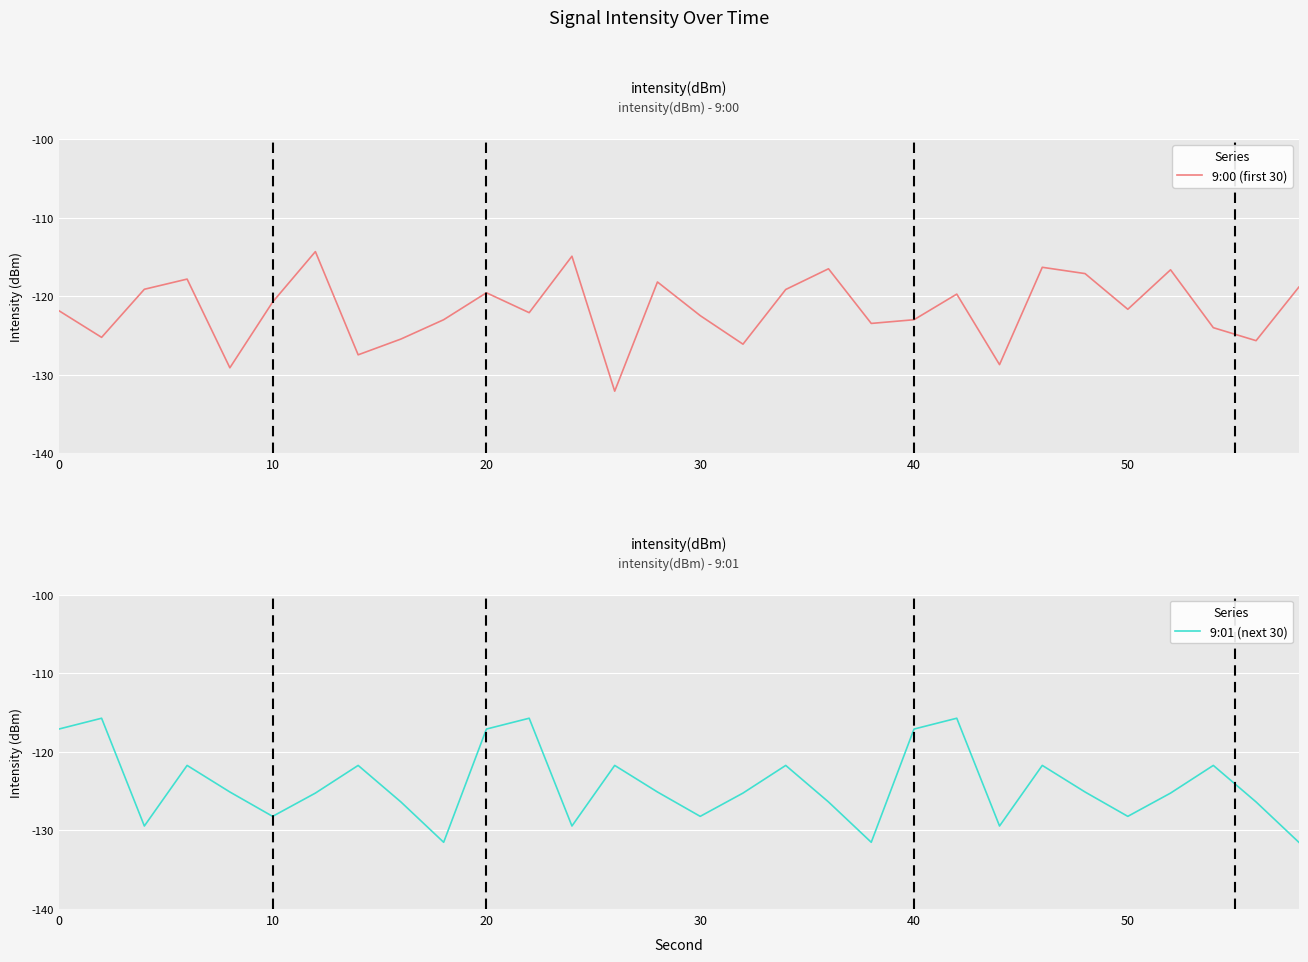

Which series has the largest total across all categories?

9:00 (first 30)